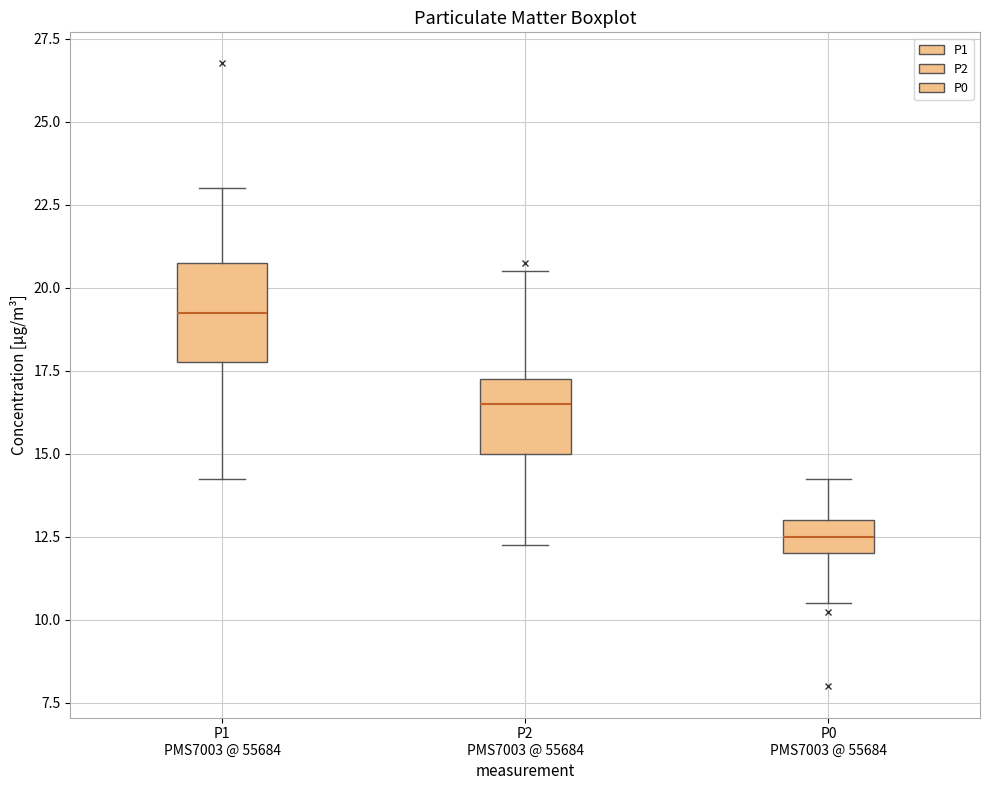

Where does the lower whisker of the box for P1 PMS7003 @ 55684 end on the y-axis? The values are not printed on the chart, so give them approximately, as read against the axis.

14.5